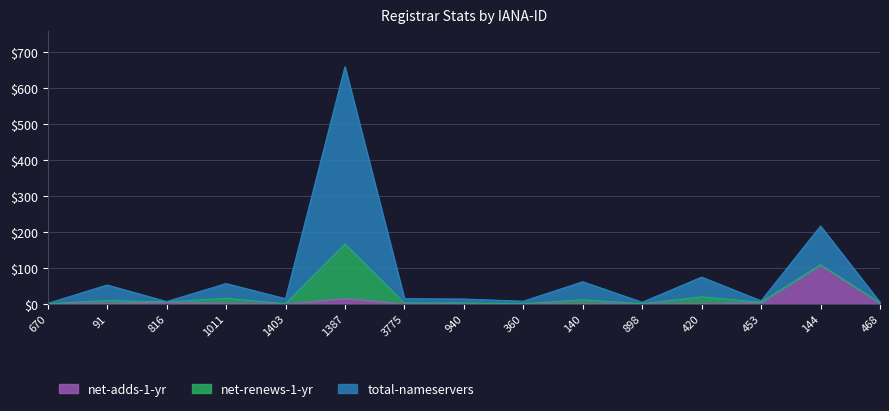

True or false: total-nameservers has more than 0 interior local peaks.

True